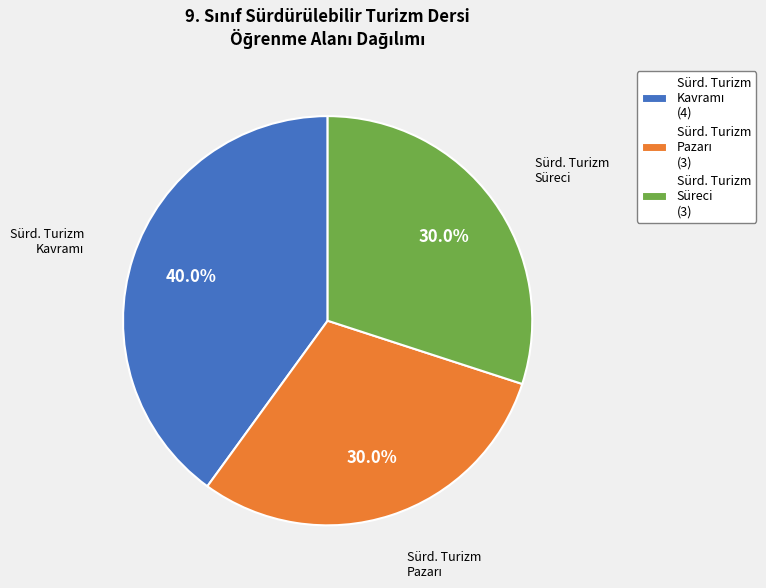

How much of the chart is everything except Sürd. Turizm Süreci (3)?

70.0%